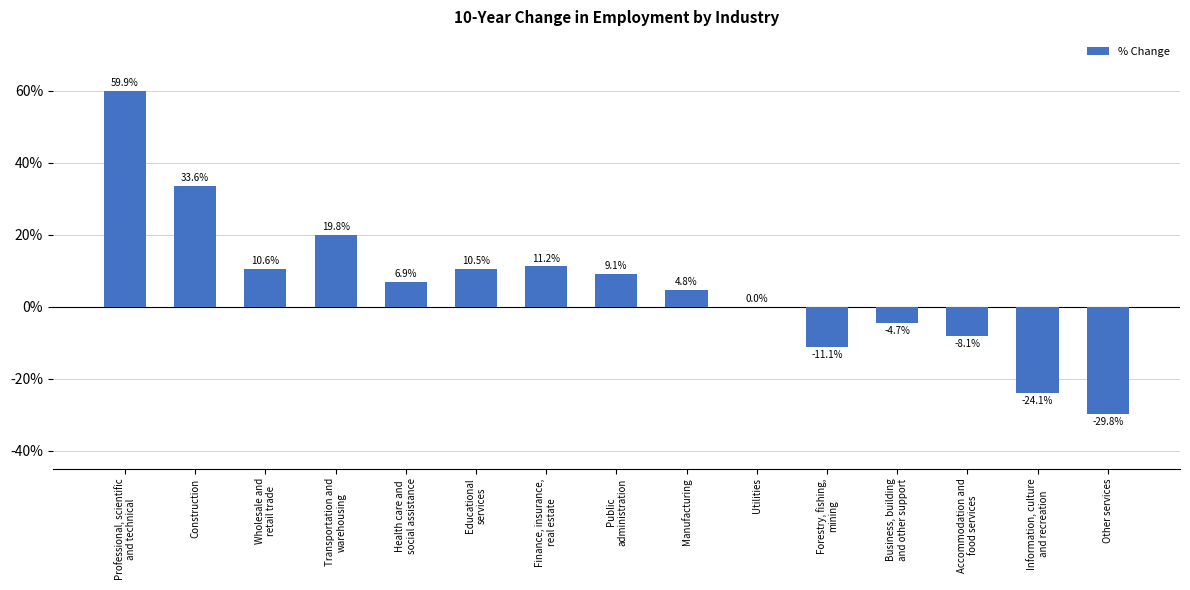

What is the greatest value displayed?

59.9